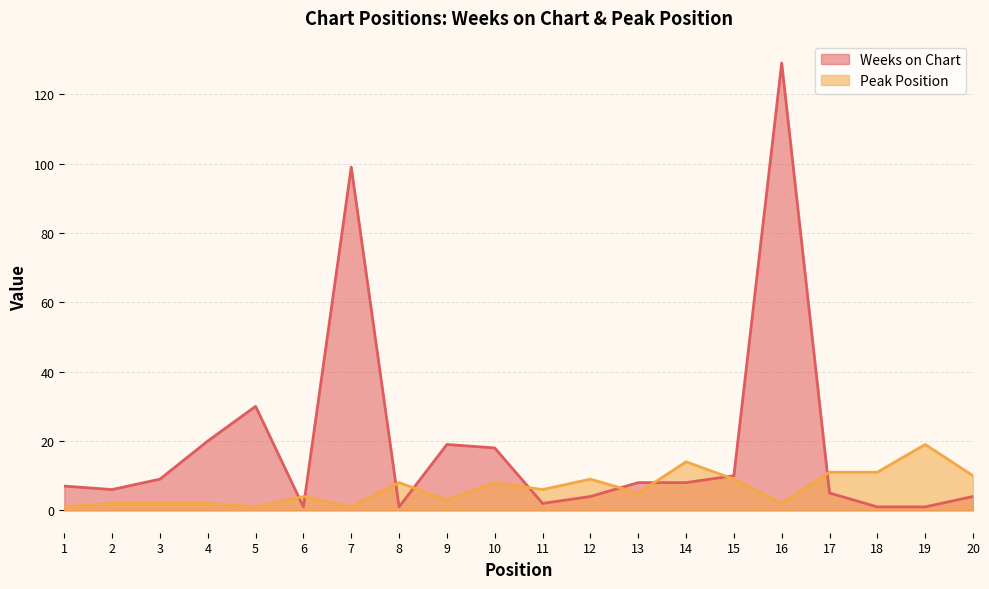

Between 20 and 1, which is larger?

1